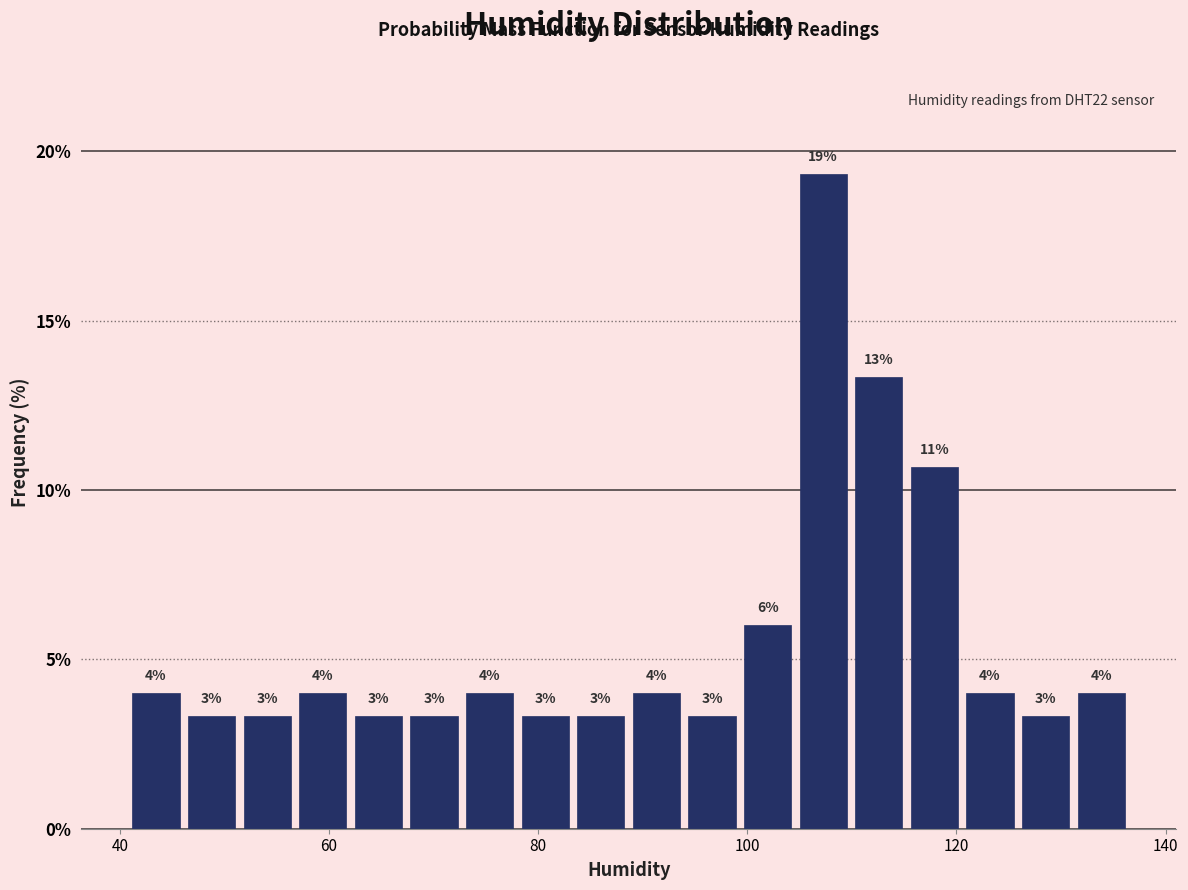

Read against the x-axis, roughly where is the centre of the tallest bar?

108